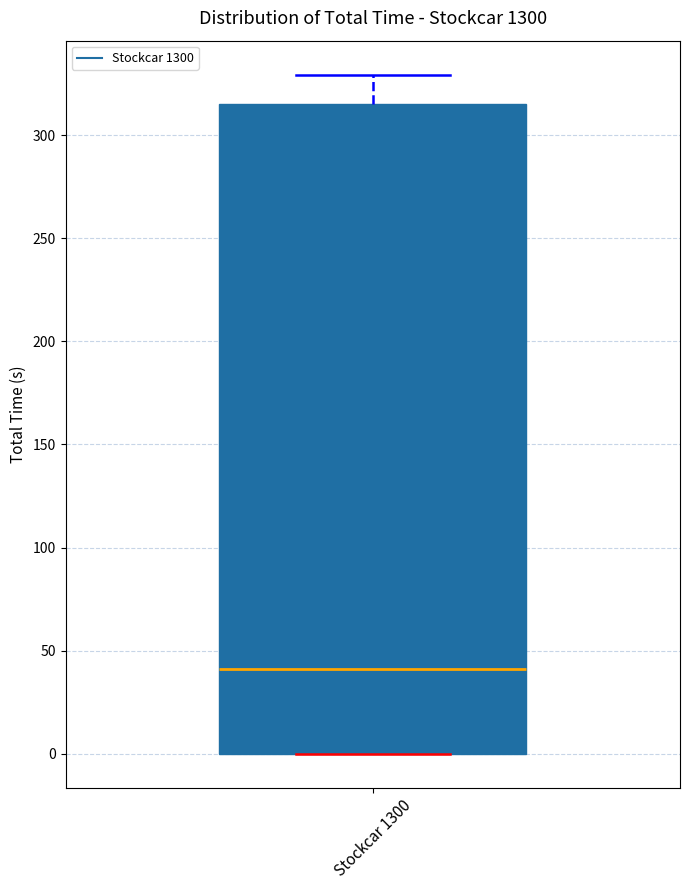

Where is the lower edge of the box for Stockcar 1300 on the y-axis? The values are not printed on the chart, so give them approximately, as read against the axis.

0